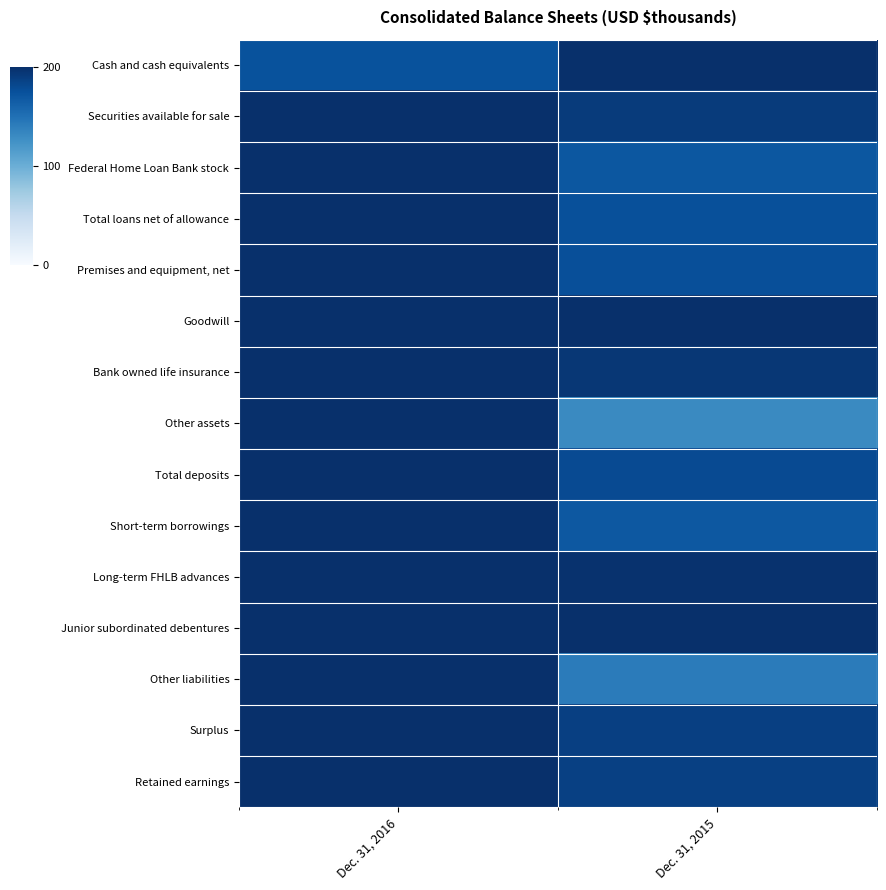

At Dec. 31, 2016, list the series in order from smallest to largest.

Cash and cash equivalents, Securities available for sale, Federal Home Loan Bank stock, Total loans net of allowance, Premises and equipment, net, Goodwill, Bank owned life insurance, Other assets, Total deposits, Short-term borrowings, Long-term FHLB advances, Junior subordinated debentures, Other liabilities, Surplus, Retained earnings